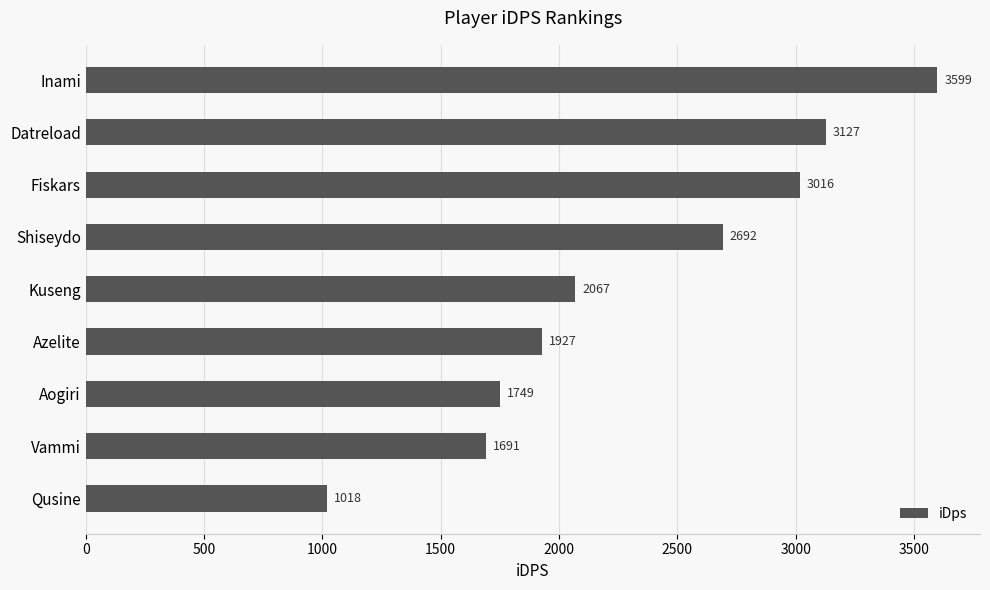

What is the average value?

2320.6